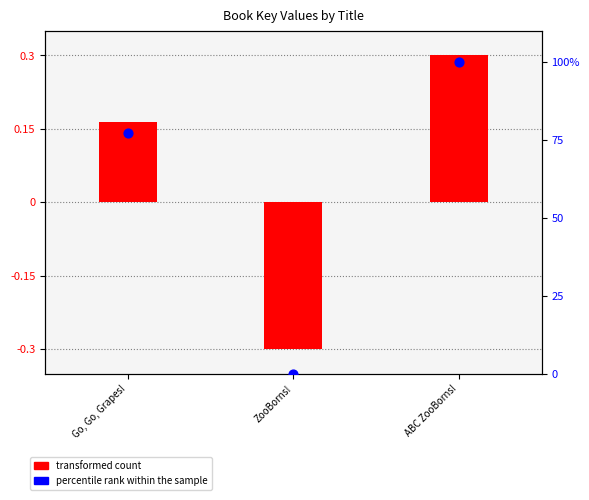

What is the total value across all series at ZooBorns!?

-0.3